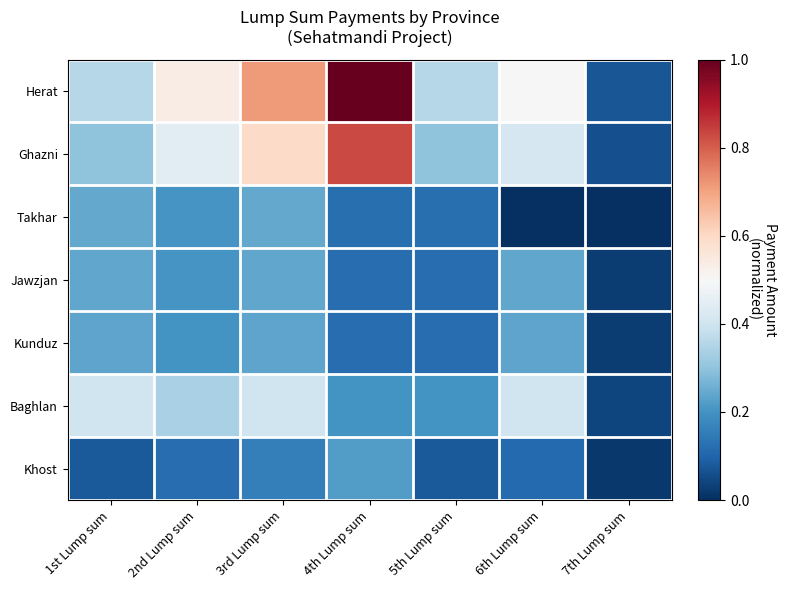

Which series has the largest range (max minus min)?

Herat